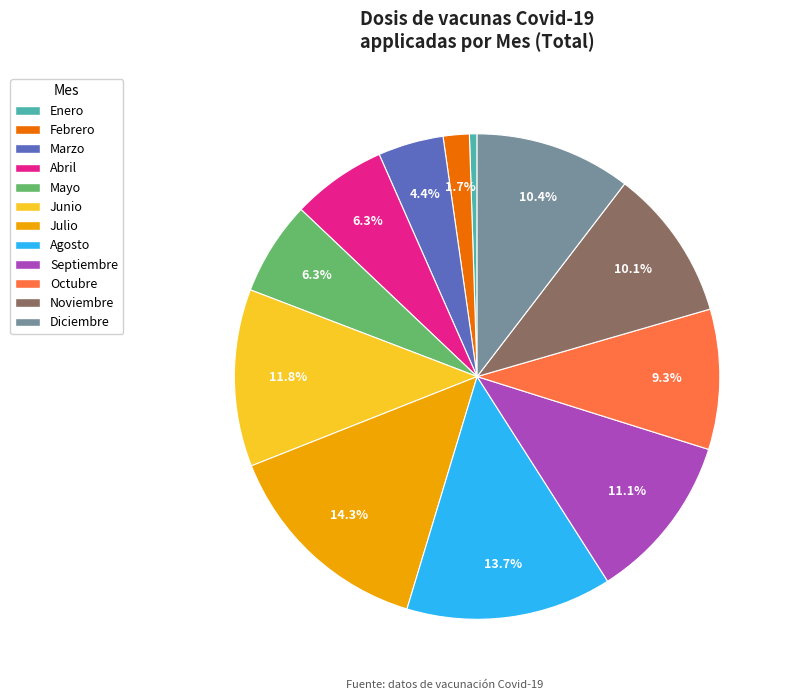

Is it true that Octubre is 9% of the pie?

True